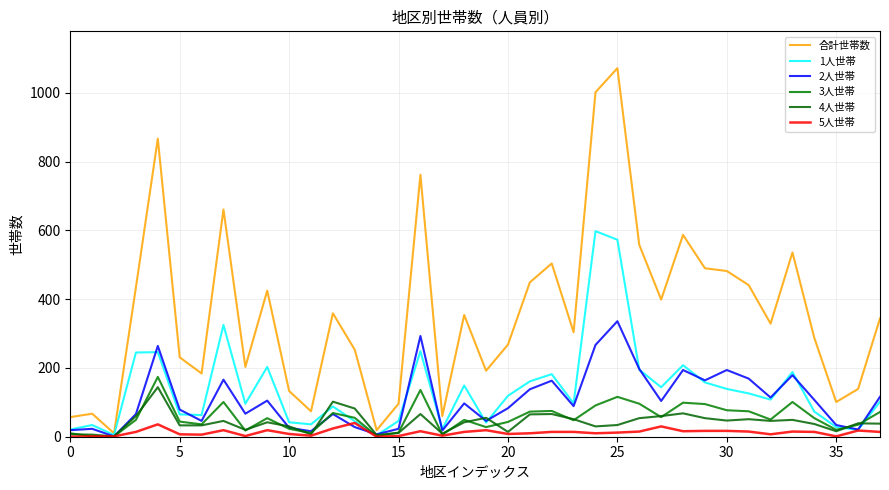

Reading left to right, transcribe all the data shown in this chart.

合計世帯数: 57	67	10	435	867	231	184	661	203	425	133	74	359	253	19	96	762	60	354	192	268	449	504	304	1002	1072	558	399	587	490	482	441	329	536	287	101	139	344
1人世帯: 21	34	5	245	246	65	63	325	96	203	42	36	88	45	4	46	249	22	149	41	119	161	182	97	598	573	195	144	208	158	139	126	108	188	73	28	20	102
2人世帯: 19	23	1	66	264	79	46	166	67	105	26	16	66	28	7	23	293	18	97	46	83	138	163	89	267	336	197	104	194	164	194	169	114	179	107	34	21	116
3人世帯: 10	1	1	49	174	44	36	101	18	54	23	11	69	55	2	12	136	6	49	28	43	73	75	48	91	116	96	57	99	95	77	74	50	101	54	20	35	72
4人世帯: 7	6	1	60	144	33	33	46	20	42	30	7	102	82	5	11	66	9	42	55	14	65	66	51	30	34	54	60	68	54	47	51	46	49	37	16	39	38
5人世帯: 0	1	1	14	36	7	6	19	2	19	8	3	24	40	0	2	16	3	14	19	8	10	14	14	10	12	15	30	16	17	17	15	7	15	14	1	18	14